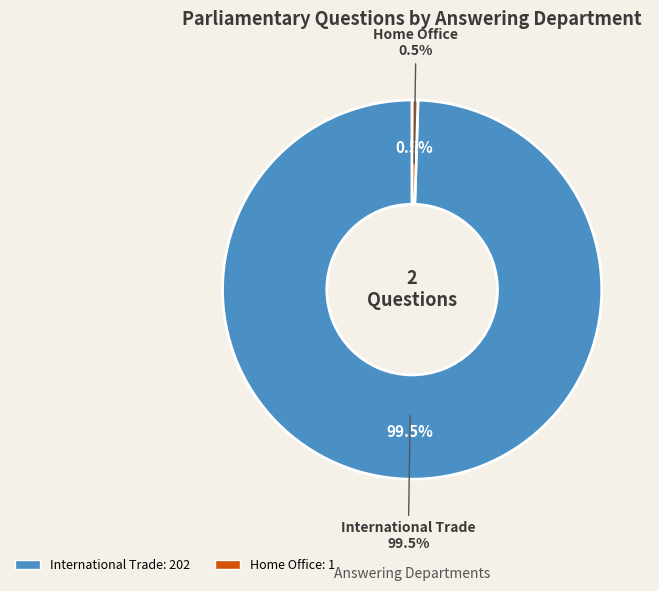

What percentage is the International Trade slice, to the nearest percent?

100%